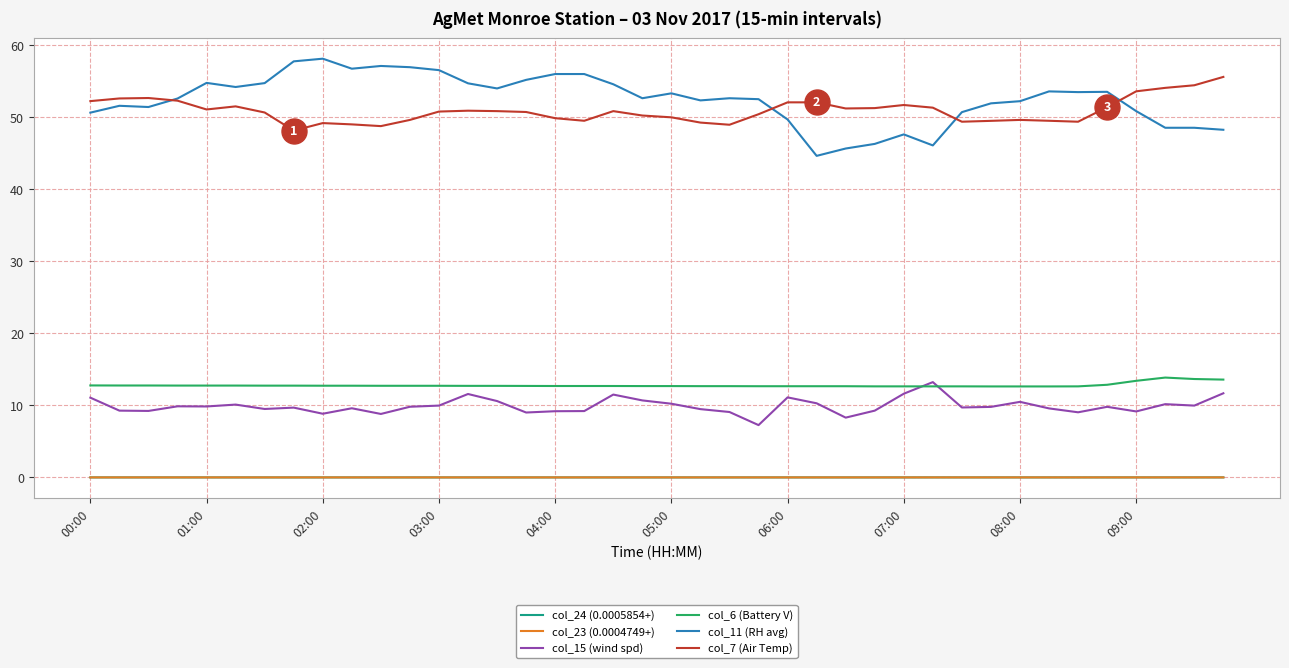

What is the minimum value for col_11 (RH avg)?

44.6